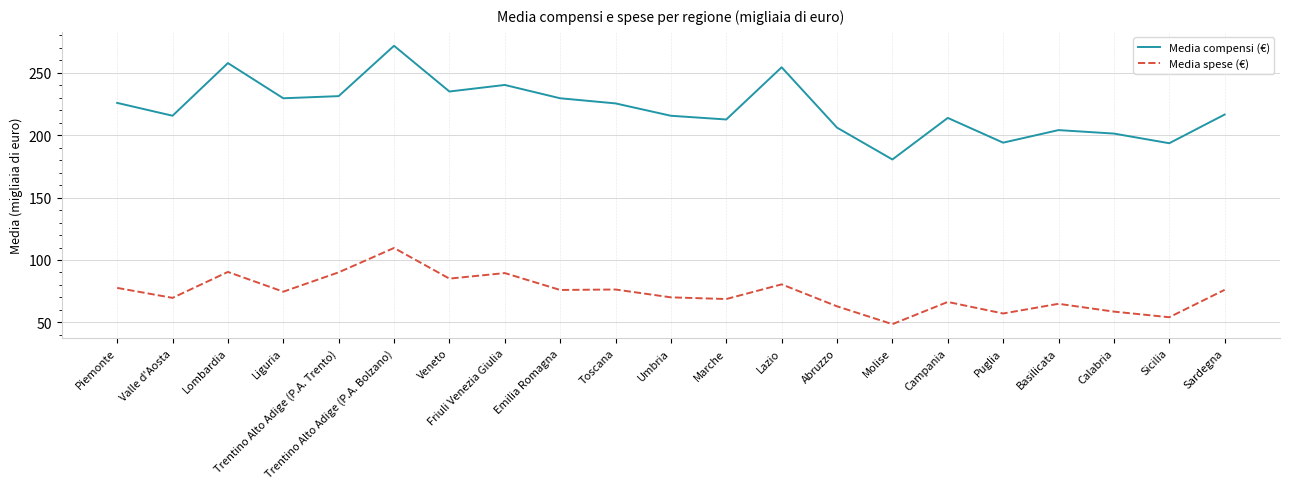

Which series has the largest total across all categories?

Media compensi (€)